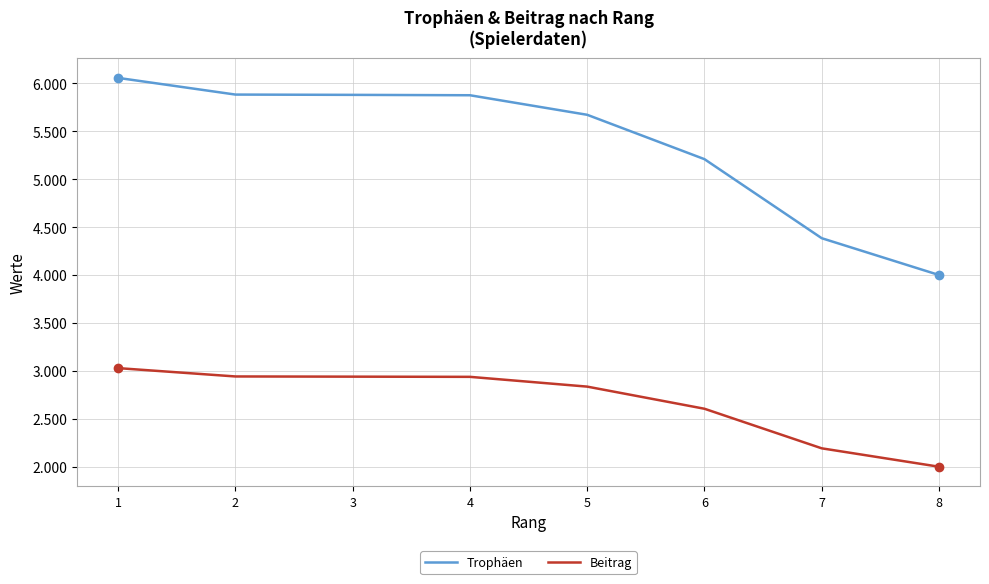

Which series has the widest spread of values?

Trophäen